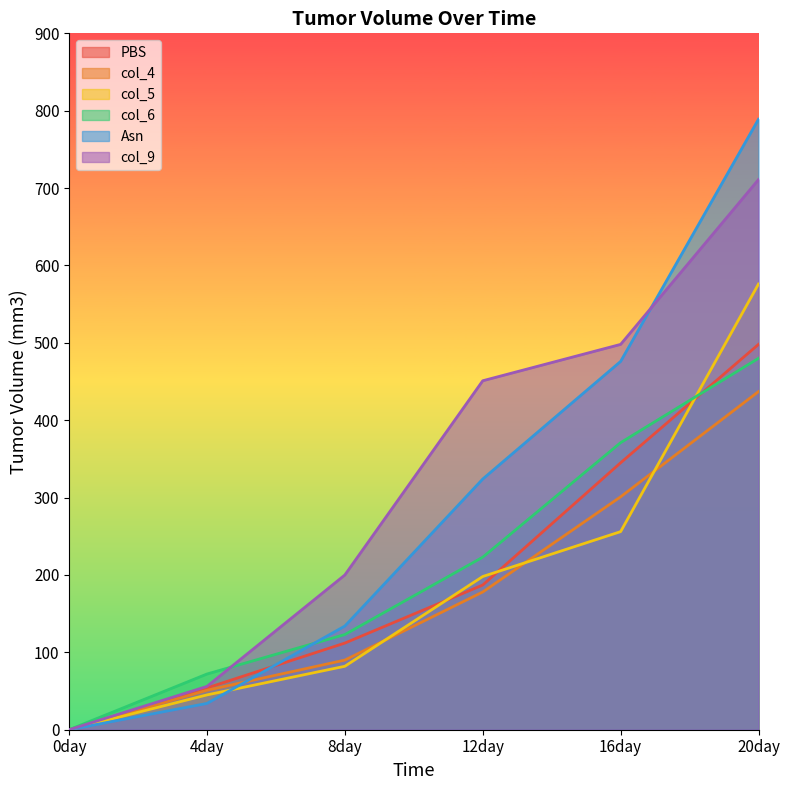

Is it true that col_9 equals 38 at 4day?

False